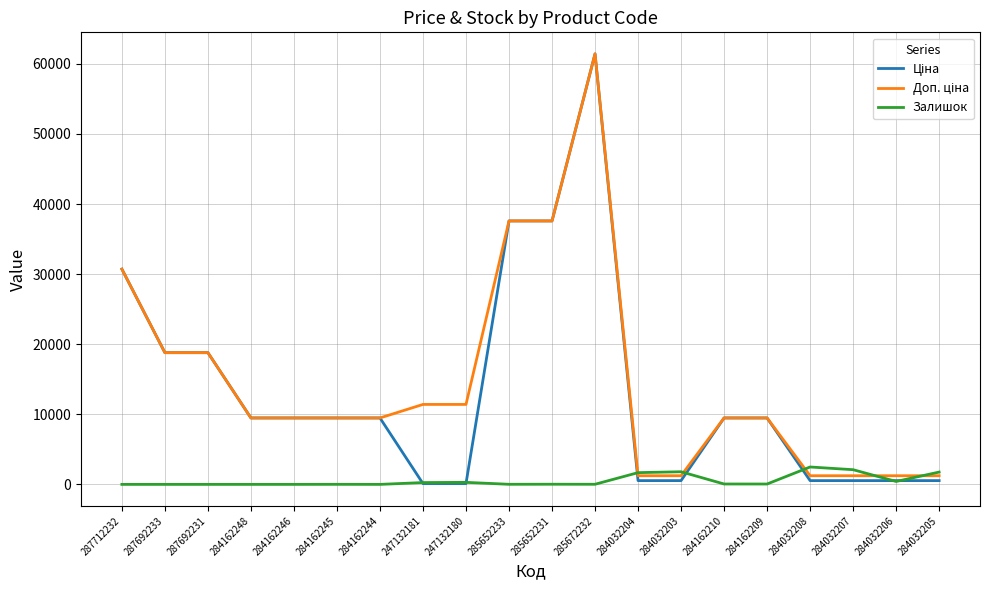

At which category is the sum across all series the highest?

285672232